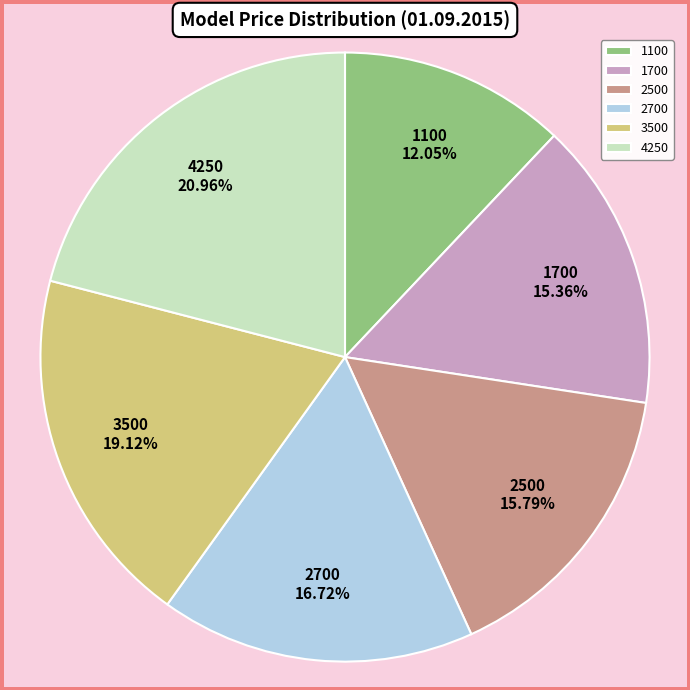

Which slice is the smallest?

1100